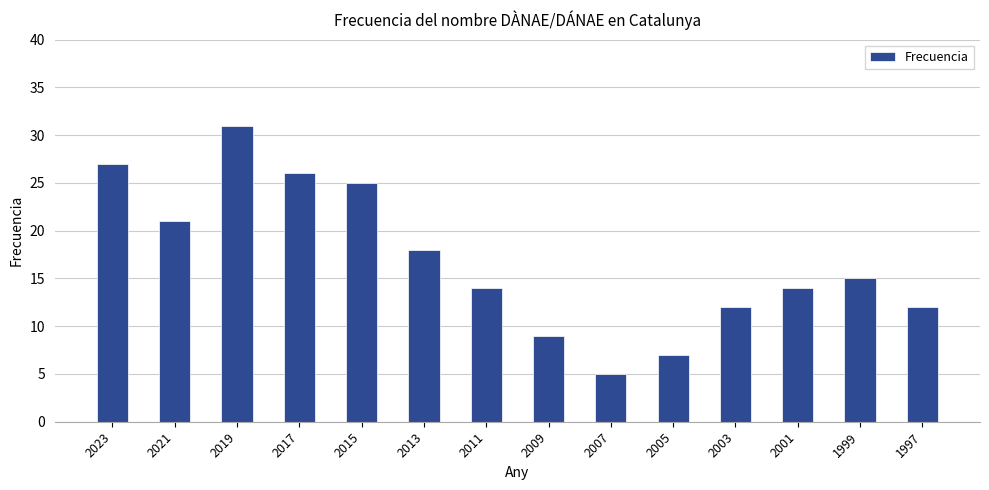

How many bars are there in total?

14